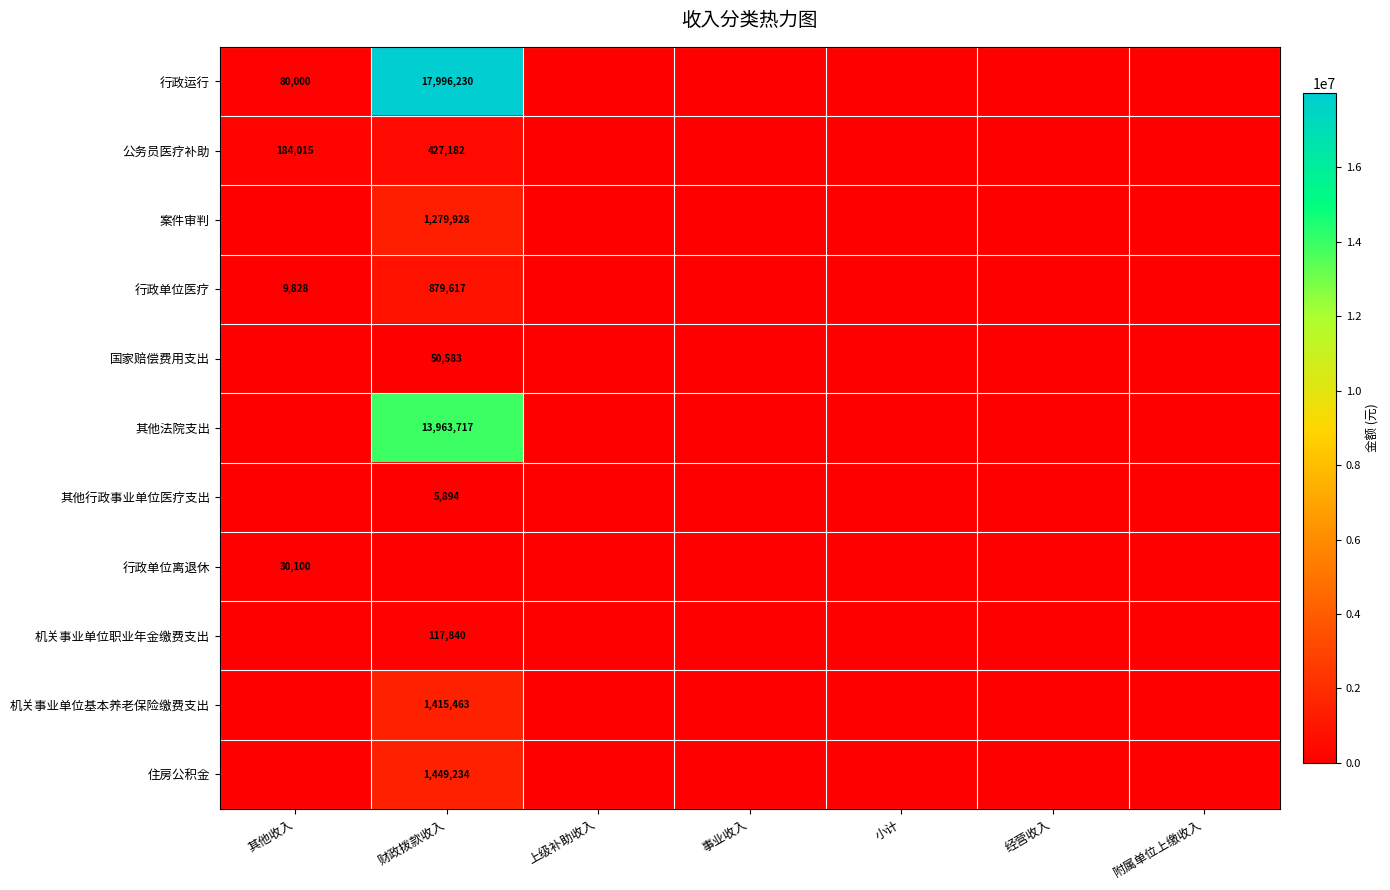

List the labels in order of 住房公积金 value, smallest first.

其他收入, 上级补助收入, 事业收入, 小计, 经营收入, 附属单位上缴收入, 财政拨款收入